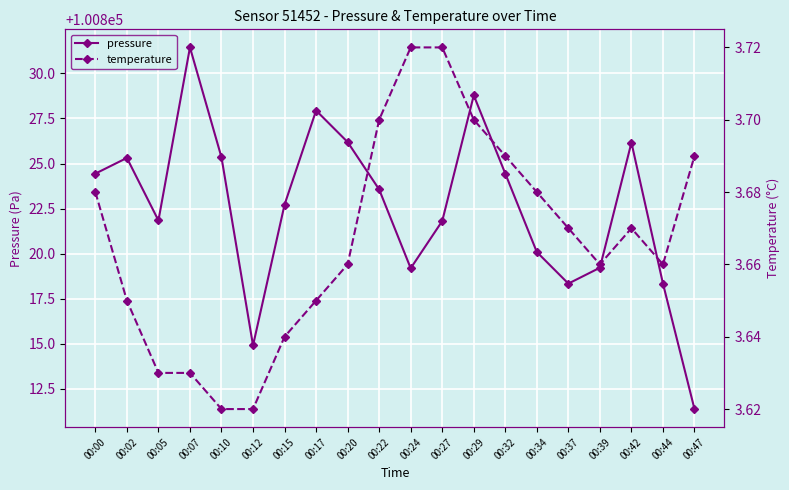

True or false: pressure and temperature cross at least once.

False